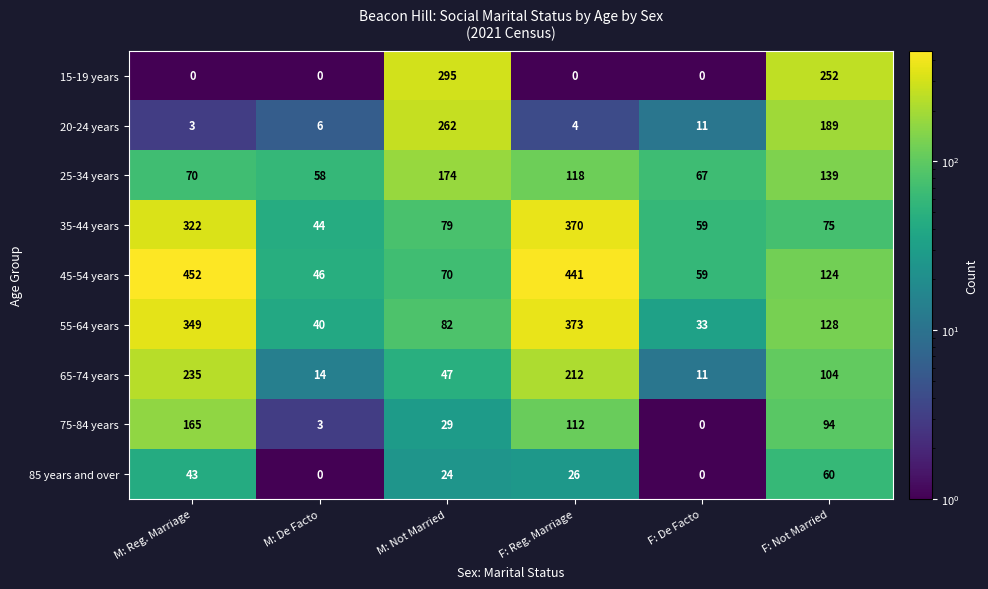

At which category does the chart reach its peak across all series?

M: Reg. Marriage